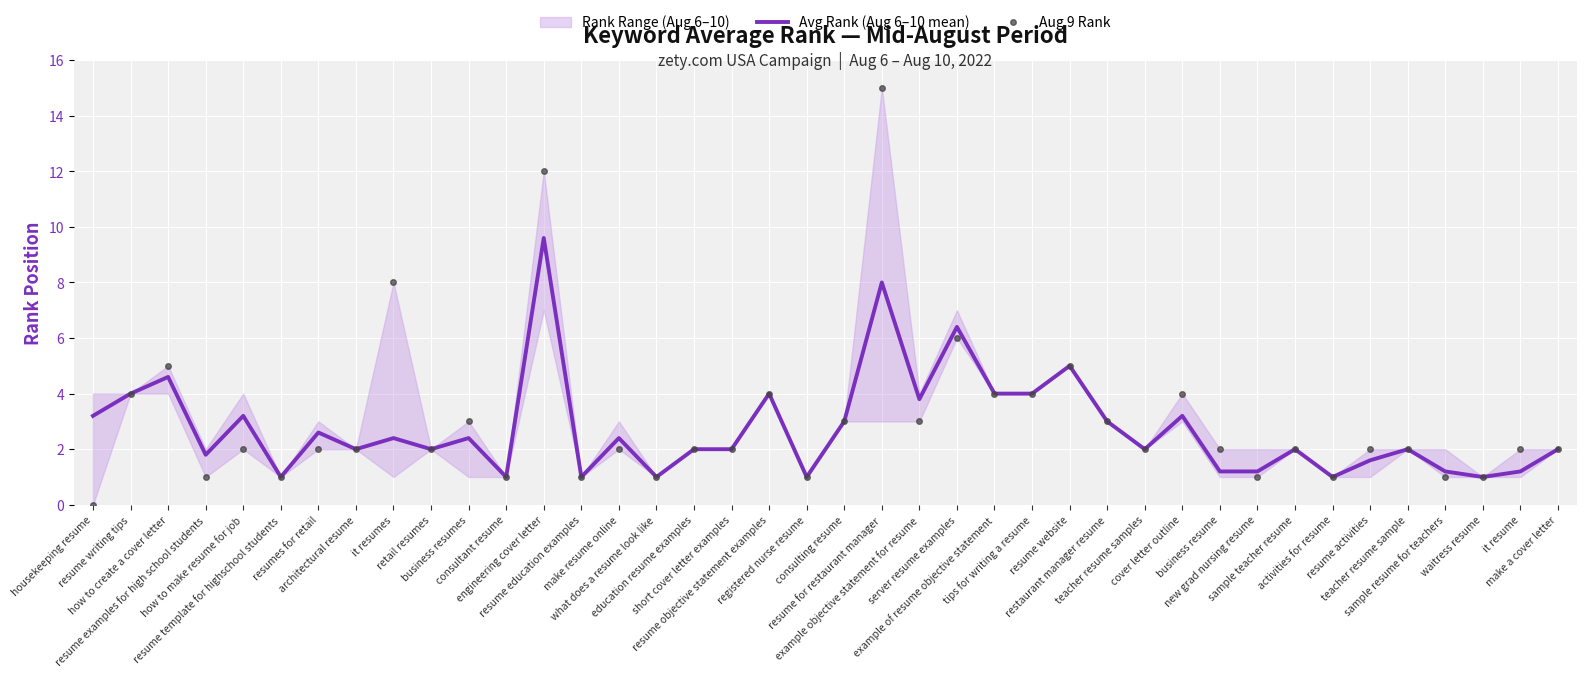

The value of Avg Rank (Aug 6–10 mean) at it resumes is 3.6. True or false?

False